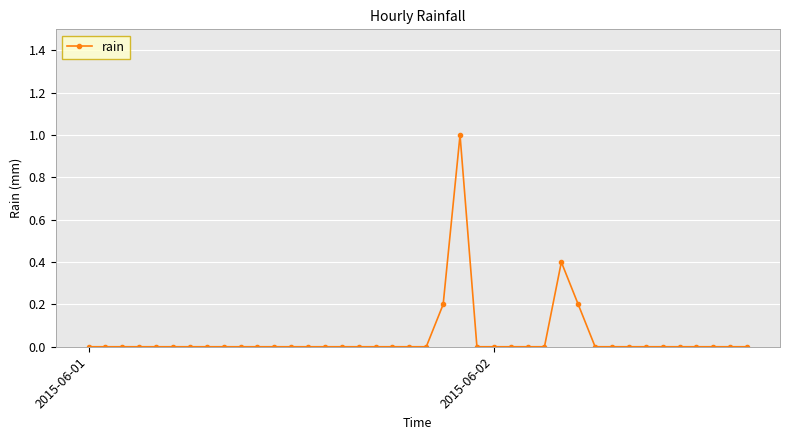

Reading left to right, what are all the values shown in this chart?

0.0	0.0	0.0	0.0	0.0	0.0	0.0	0.0	0.0	0.0	0.0	0.0	0.0	0.0	0.0	0.0	0.0	0.0	0.0	0.0	0.0	0.2	1.0	0.0	0.0	0.0	0.0	0.0	0.4	0.2	0.0	0.0	0.0	0.0	0.0	0.0	0.0	0.0	0.0	0.0